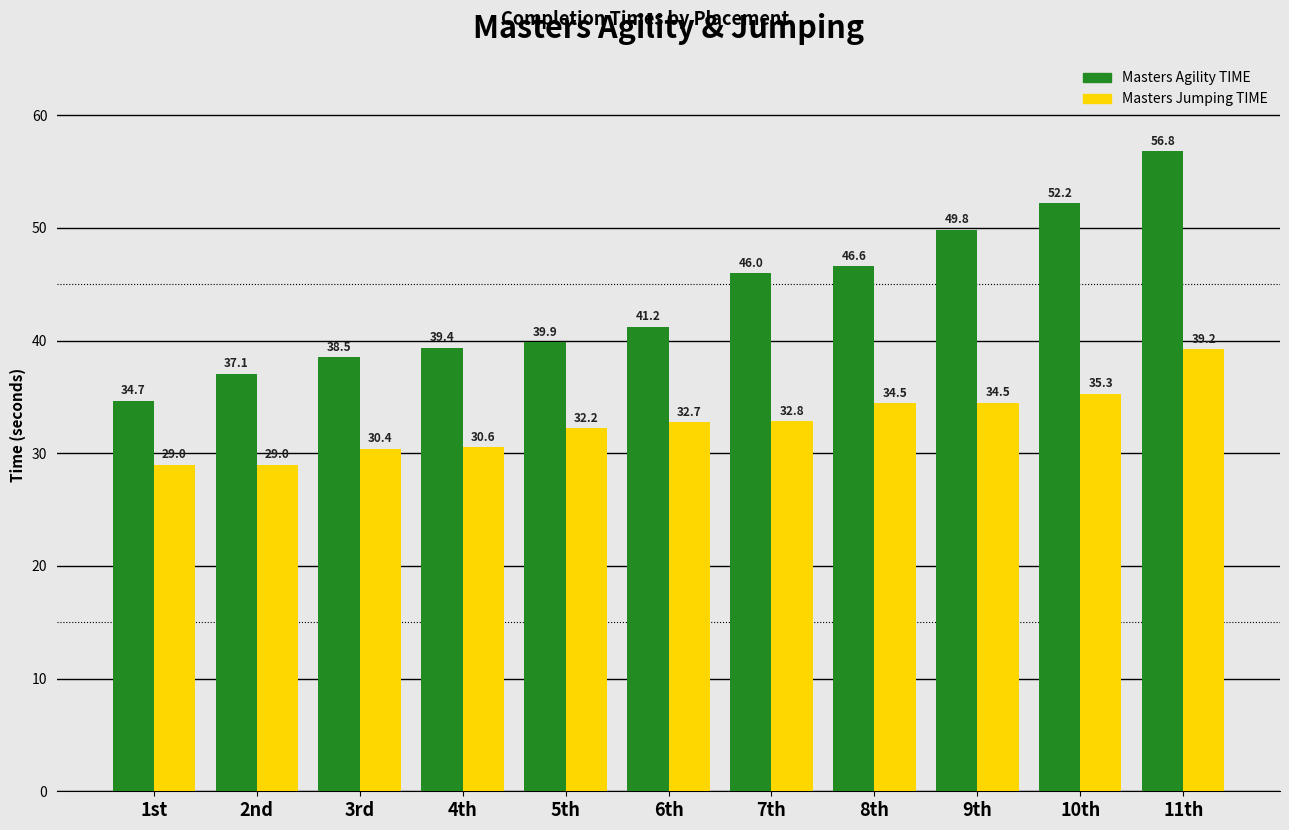

At how many categories does at least one series exceed 39?

8